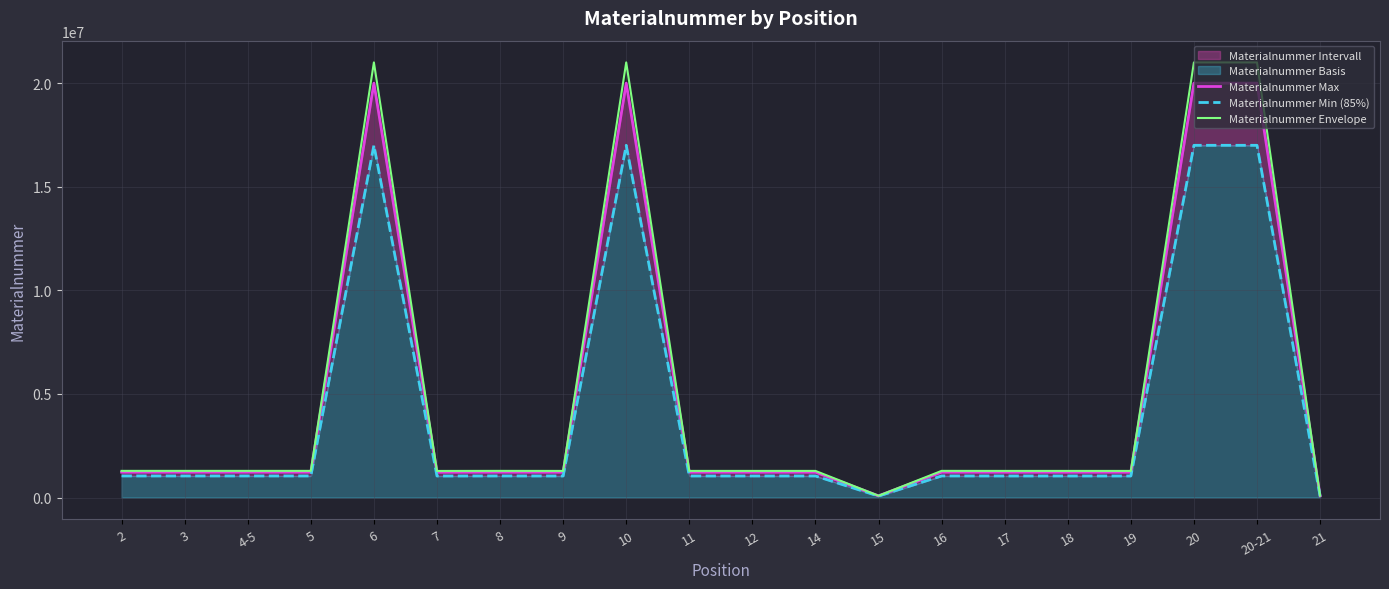

Reading left to right, transcribe all the data shown in this chart.

Materialnummer Max: 1225150.0	1225151.0	1225152.0	1225053.0	20003160.0	1221624.0	1225153.0	1222709.0	20002952.0	1223511.0	1223510.0	1223513.0	81494.0	1225149.0	1223517.0	1223518.0	1222782.0	20002724.0	20002725.0	81078.0
Materialnummer Min (85%): 1041377.5	1041378.3	1041379.2	1041295.0	17002686.0	1038380.4	1041380.0	1039302.7	17002509.2	1039984.3	1039983.5	1039986.0	69269.9	1041376.7	1039989.4	1039990.3	1039364.7	17002315.4	17002316.2	68916.3
Materialnummer Envelope: 1286407.5	1286408.6	1286409.6	1286305.7	21003318.0	1282705.2	1286410.7	1283844.4	21003099.6	1284686.6	1284685.5	1284688.7	85568.7	1286406.4	1284692.9	1284693.9	1283921.1	21002860.2	21002861.2	85131.9